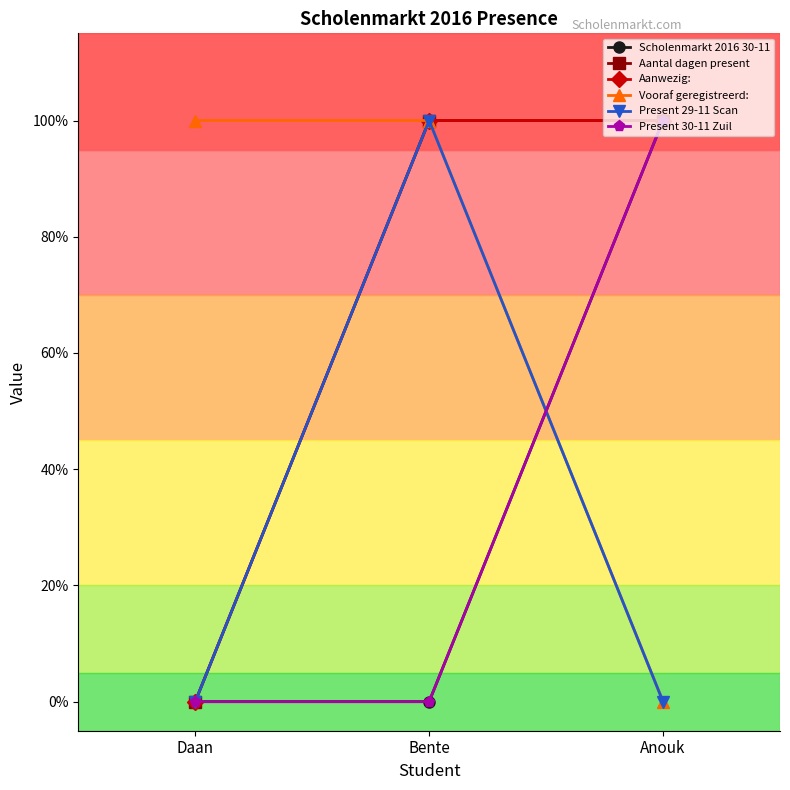

Which category has the highest value in the Aanwezig: series?

Bente